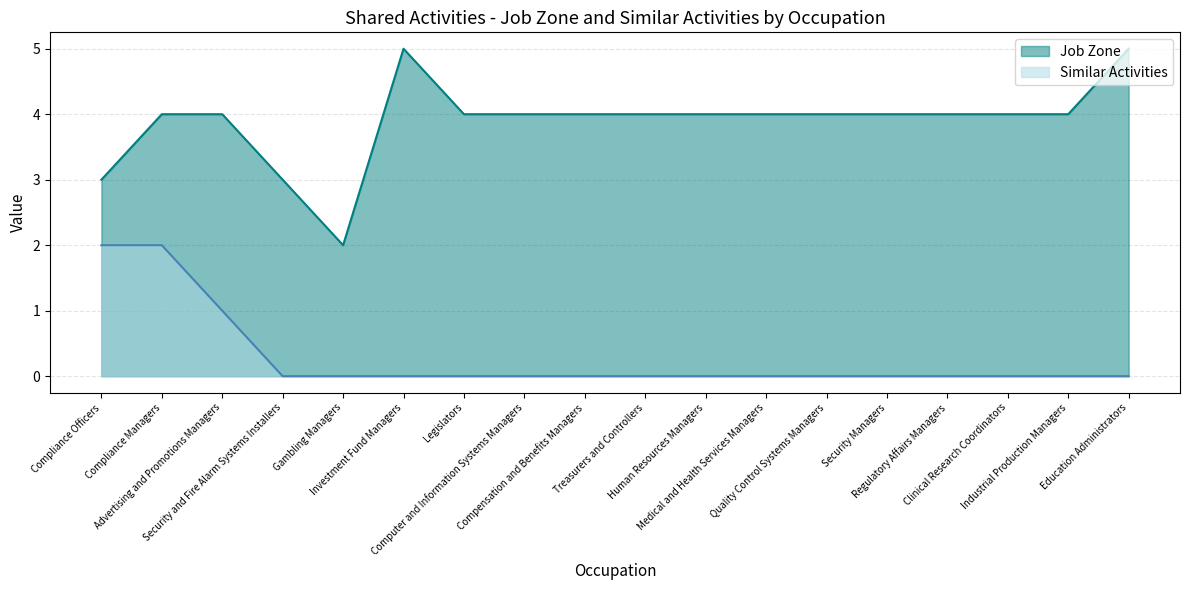

List the series in order of their overall mean, lowest first.

Similar Activities, Job Zone